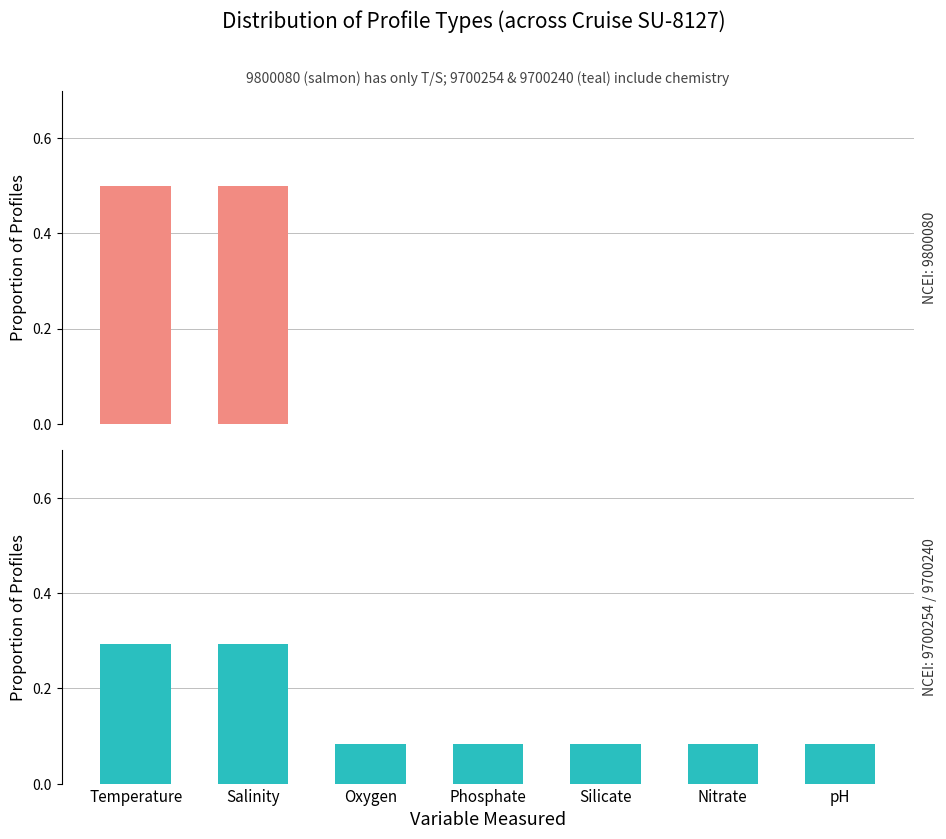

What is the label of the 2nd bar from the left?

Salinity